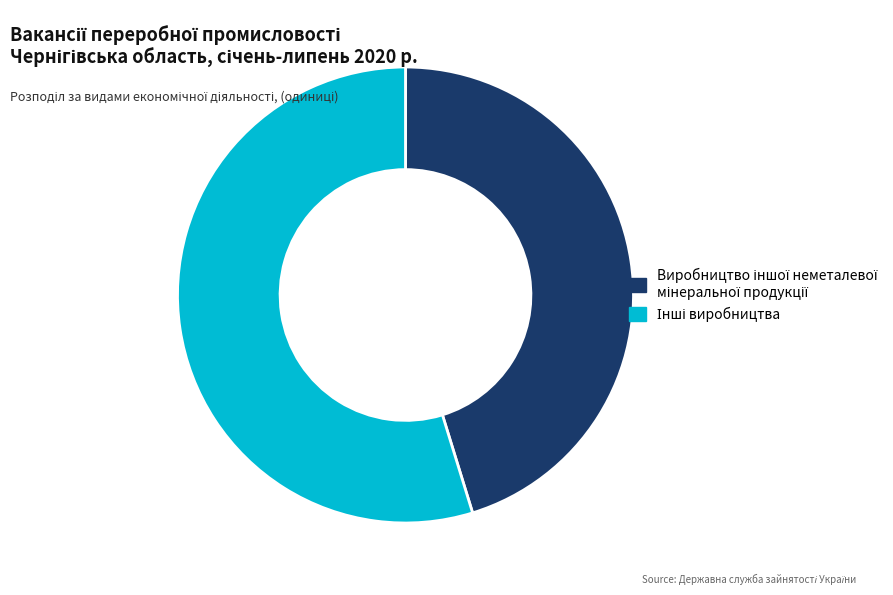

Is there a majority slice in this chart?

Yes